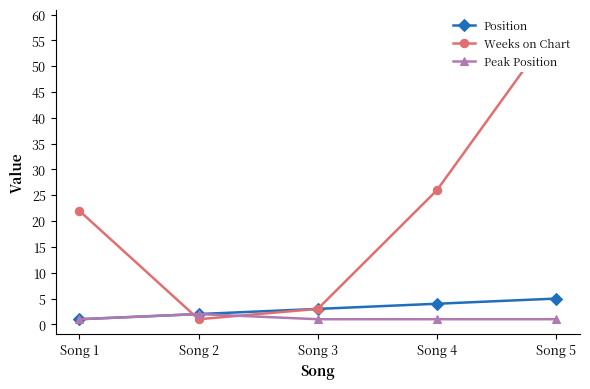

Which has a higher value, Song 2 or Song 5?

Song 5